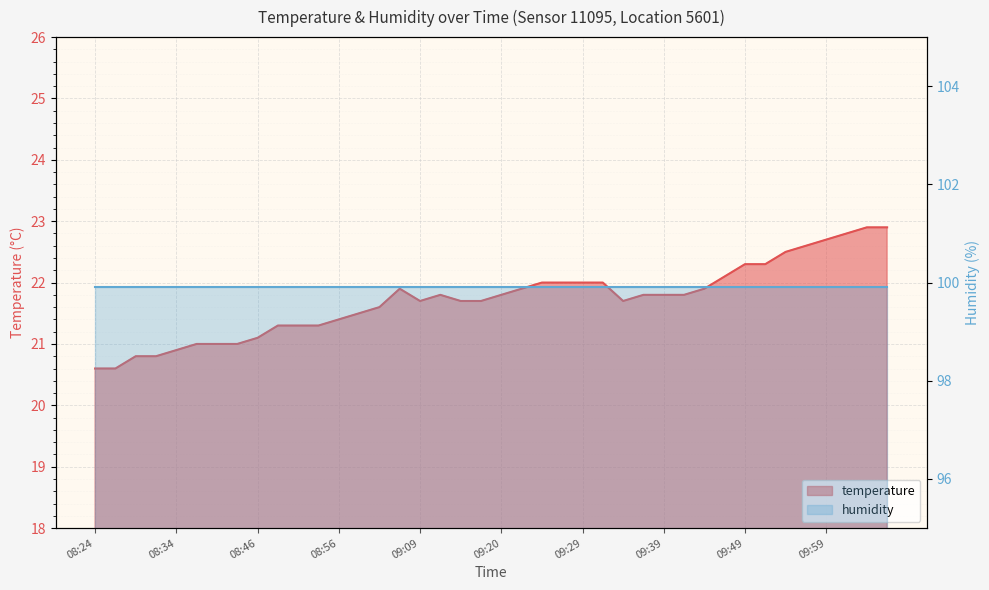

At which category does the chart reach its minimum across all series?

08:24